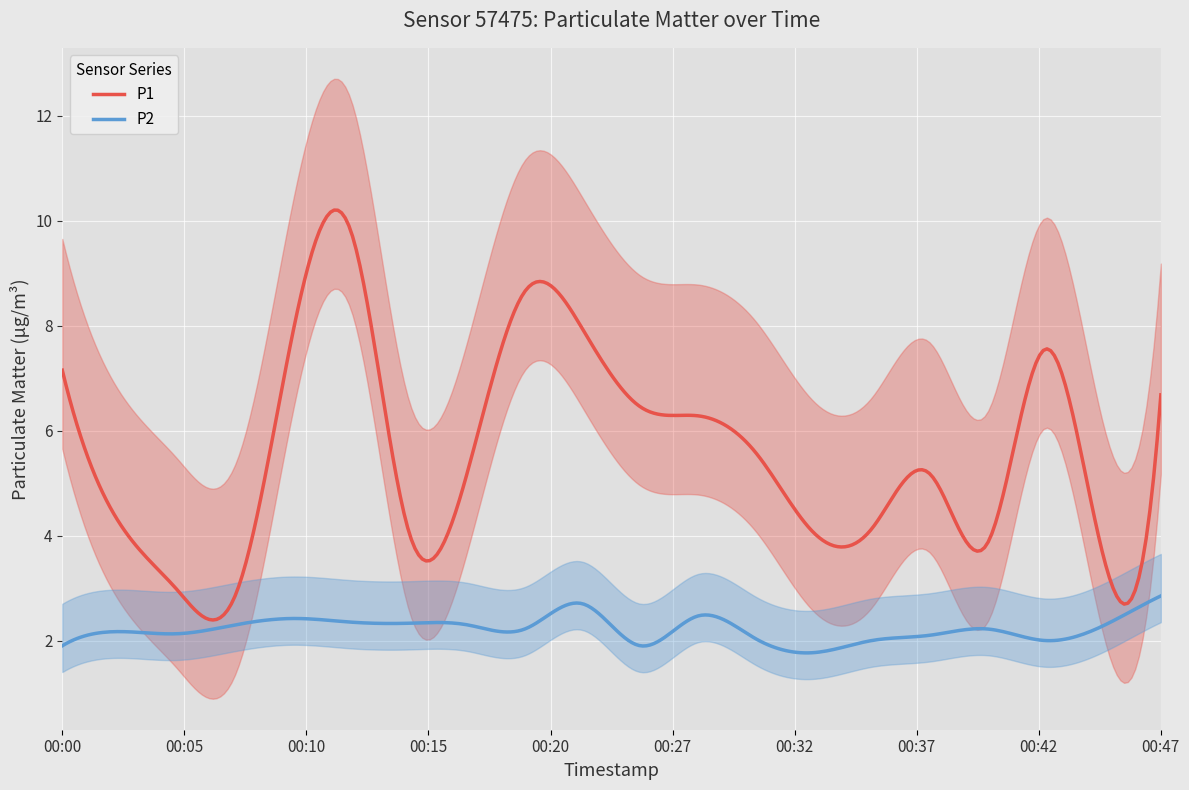

Reading left to right, extract all data points from this chart.

P1: 00:00=7.2	00:03=4.2	00:05=3.0	00:08=2.9	00:10=7.9	00:12=9.8	00:15=4.0	00:17=5.2	00:20=8.7	00:22=7.9	00:25=6.5	00:27=6.3	00:30=5.6	00:32=4.0	00:34=4.1	00:37=5.2	00:40=3.9	00:42=7.5	00:45=3.6	00:47=6.7
P2: 00:00=1.9	00:03=2.2	00:05=2.1	00:08=2.3	00:10=2.4	00:12=2.4	00:15=2.3	00:17=2.3	00:20=2.2	00:22=2.7	00:25=1.9	00:27=2.5	00:30=2.0	00:32=1.8	00:34=2.0	00:37=2.1	00:40=2.2	00:42=2.0	00:45=2.3	00:47=2.9